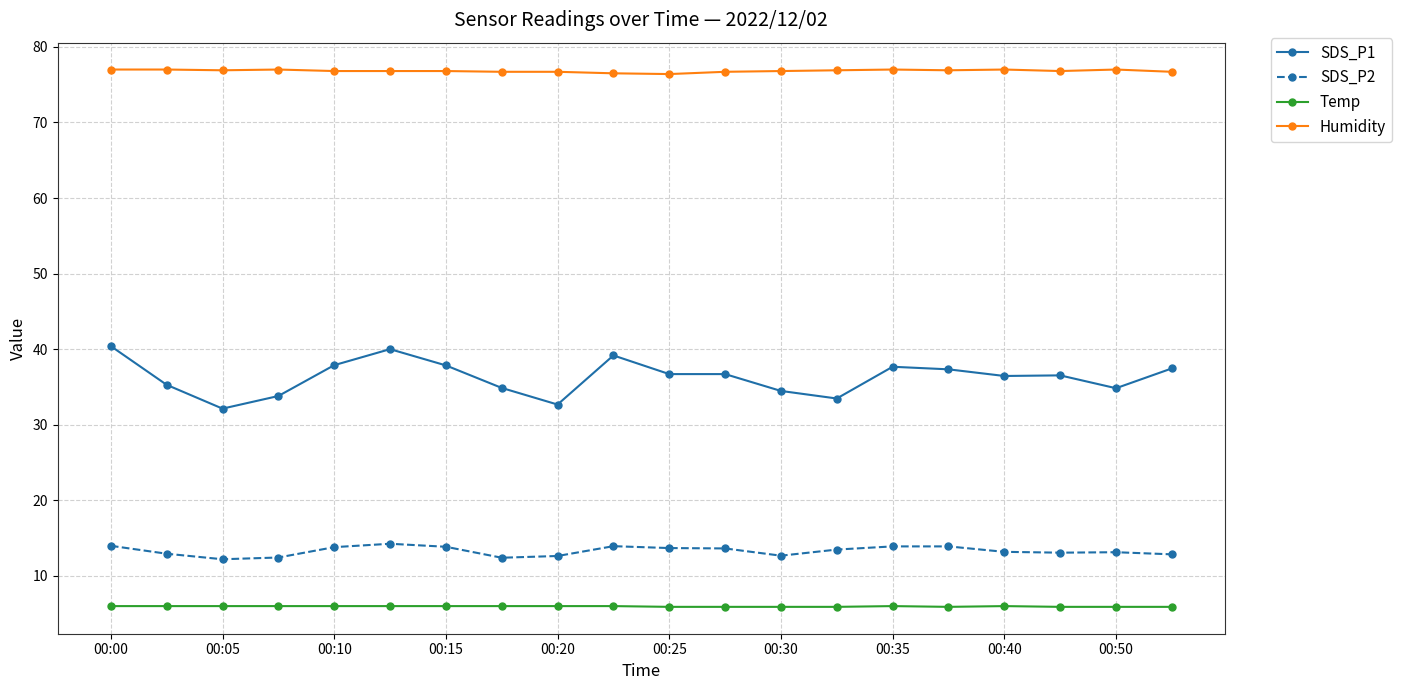

Count the number of data series in this chart.

4